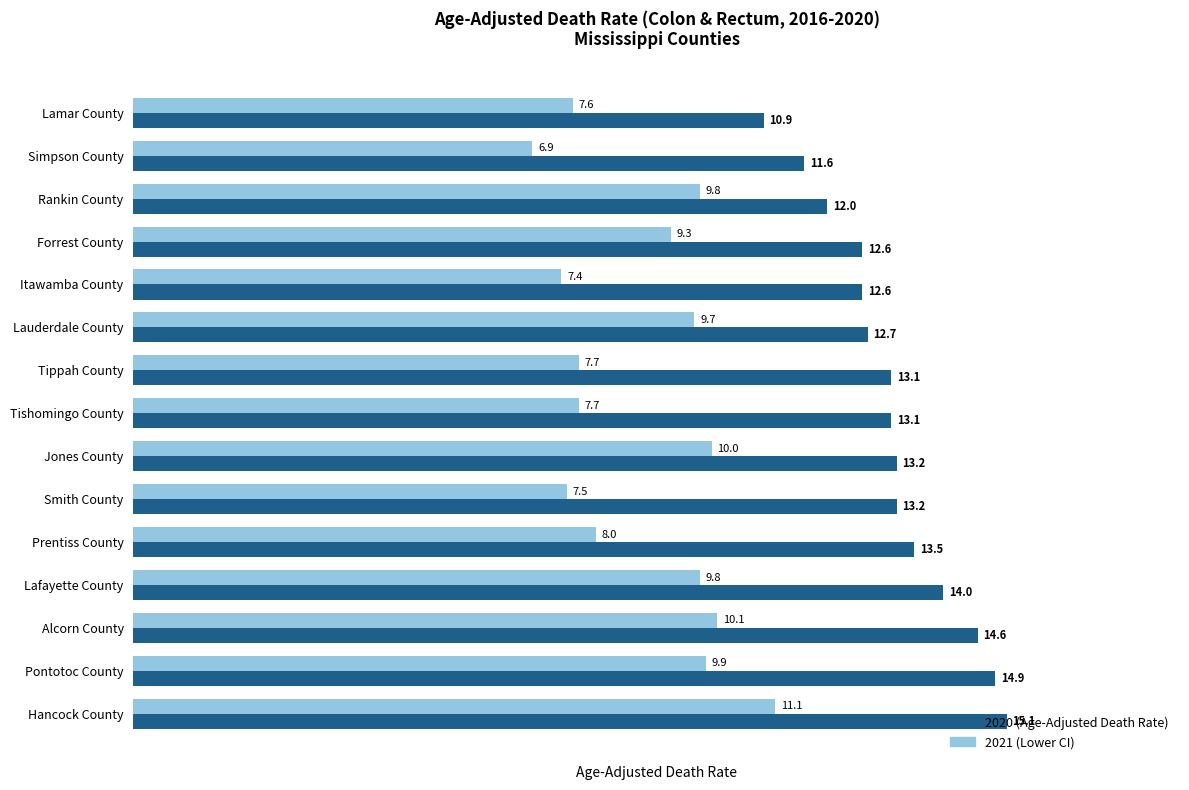

What is the difference between the maximum and second lowest values in the 2021 (Lower CI) series?

3.7